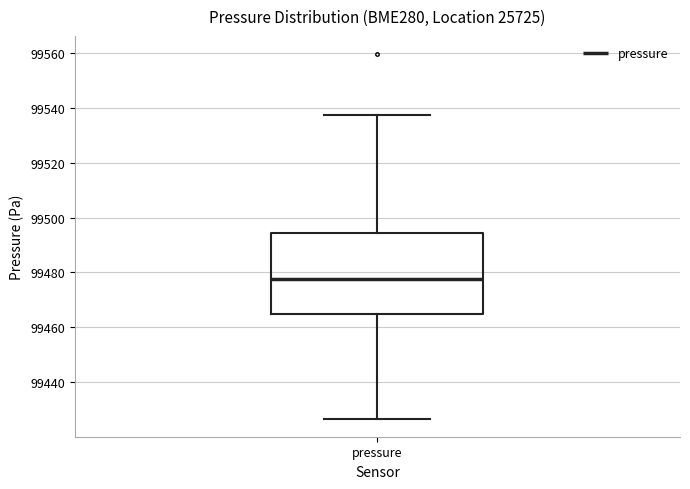

Read this box plot against the y-axis: the position of the median line, the range covered by the box, and the ends of both whiskers. The values are not printed on the chart, so give them approximately, as read against the axis.

median 99478, box 99464 to 99494, whiskers 99426 to 99538